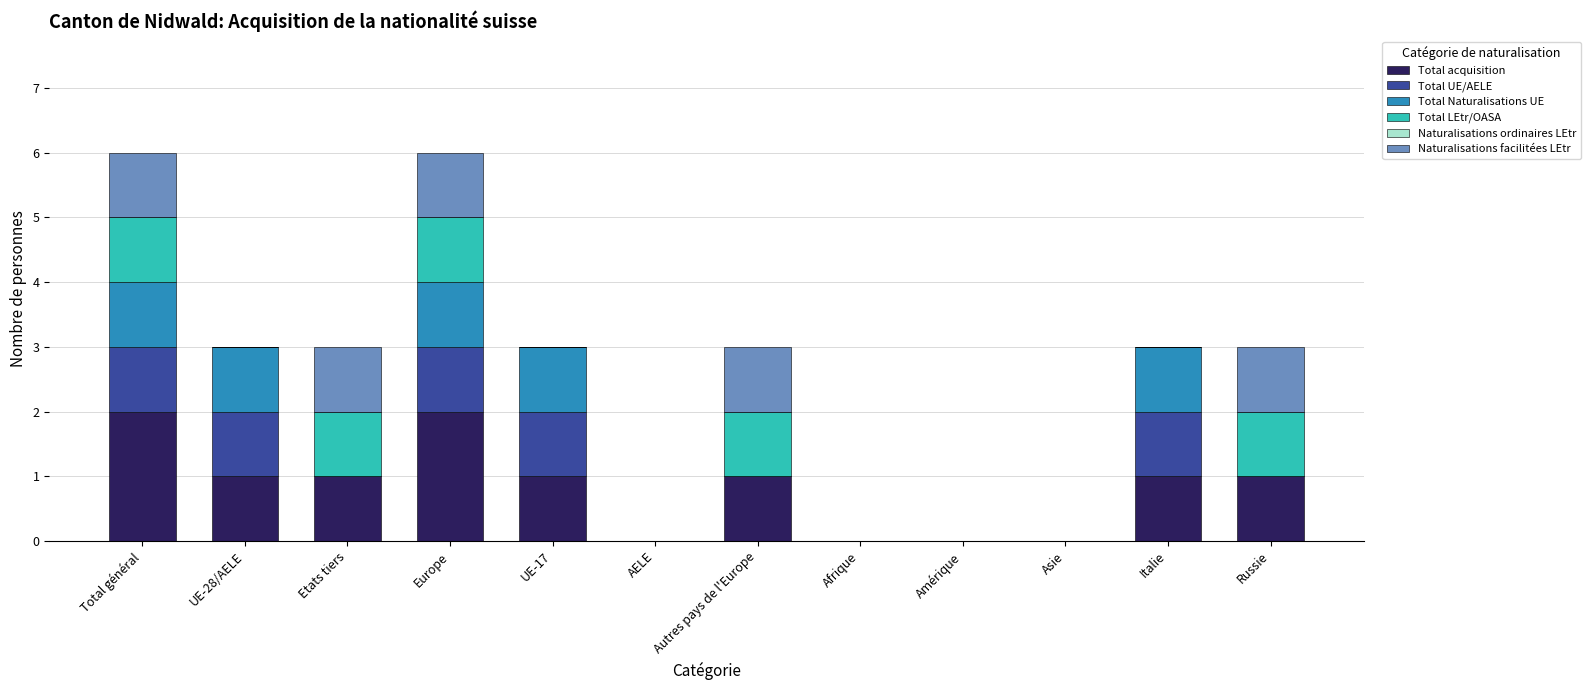

What is the total value across all series at Russie?

3